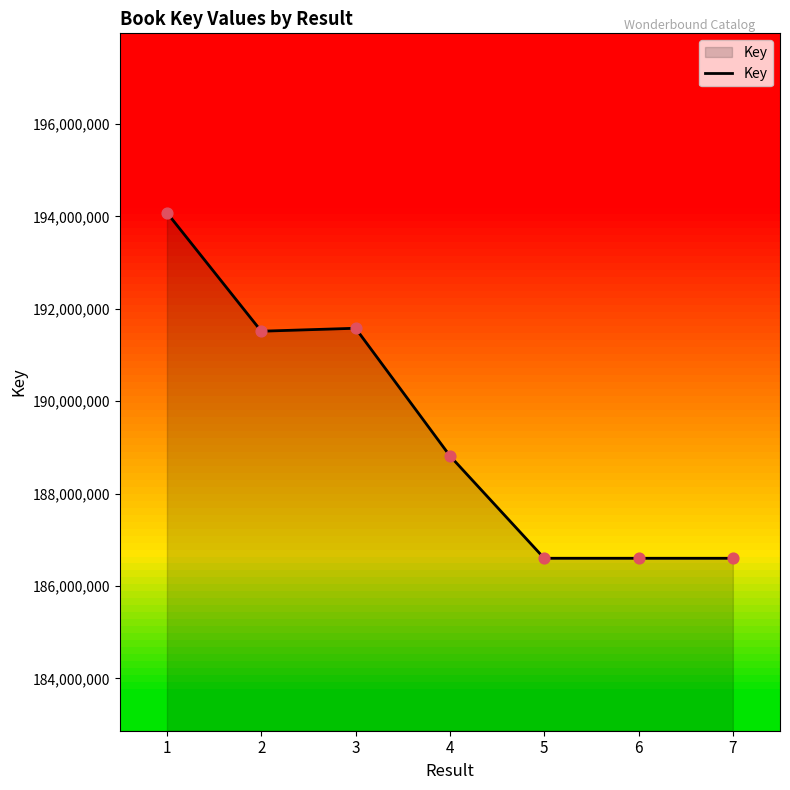

Between 4 and 1, which is larger?

1